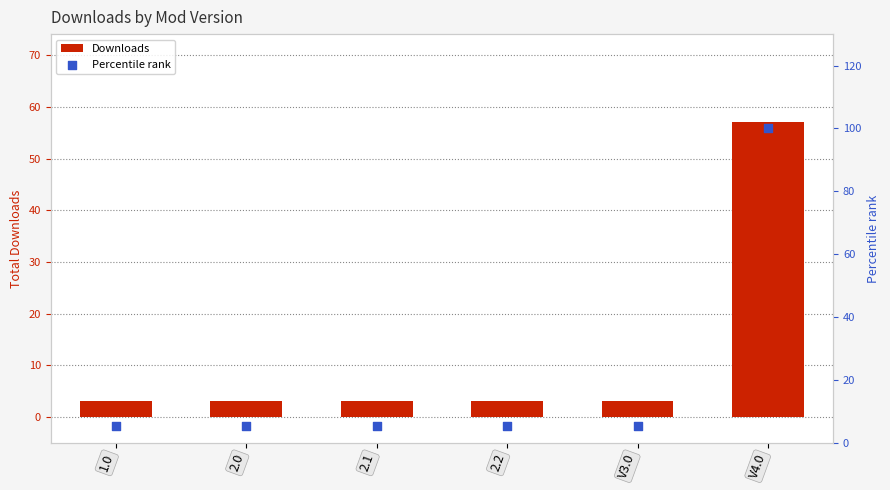

At which category is the sum across all series the highest?

V4.0